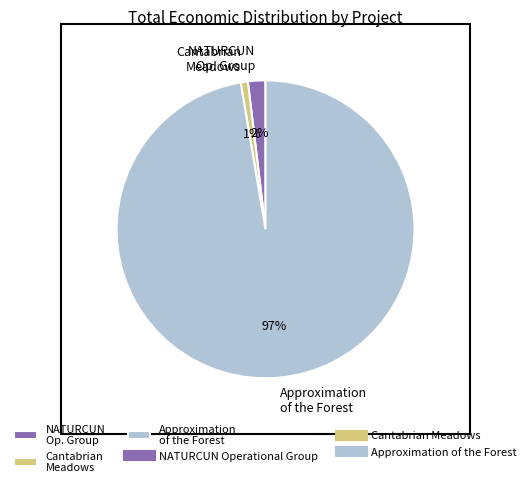

How many slices are in this pie chart?

3